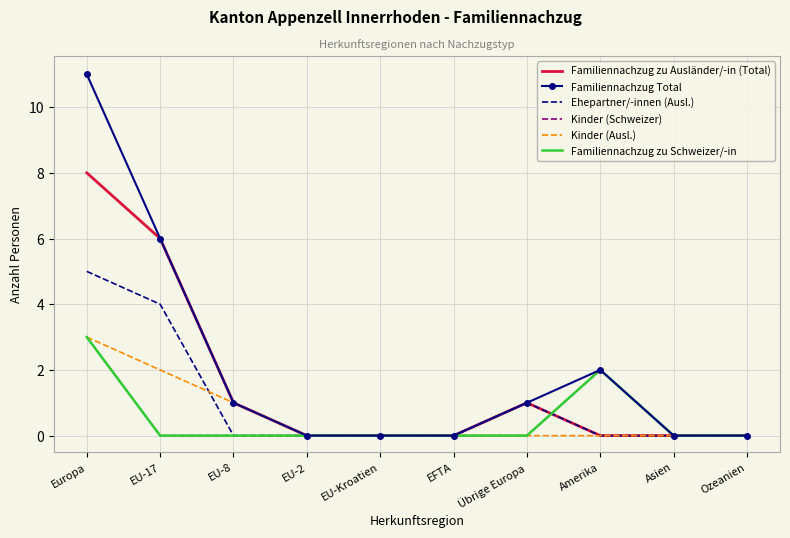

What is the label of the 9th point from the left?

Asien